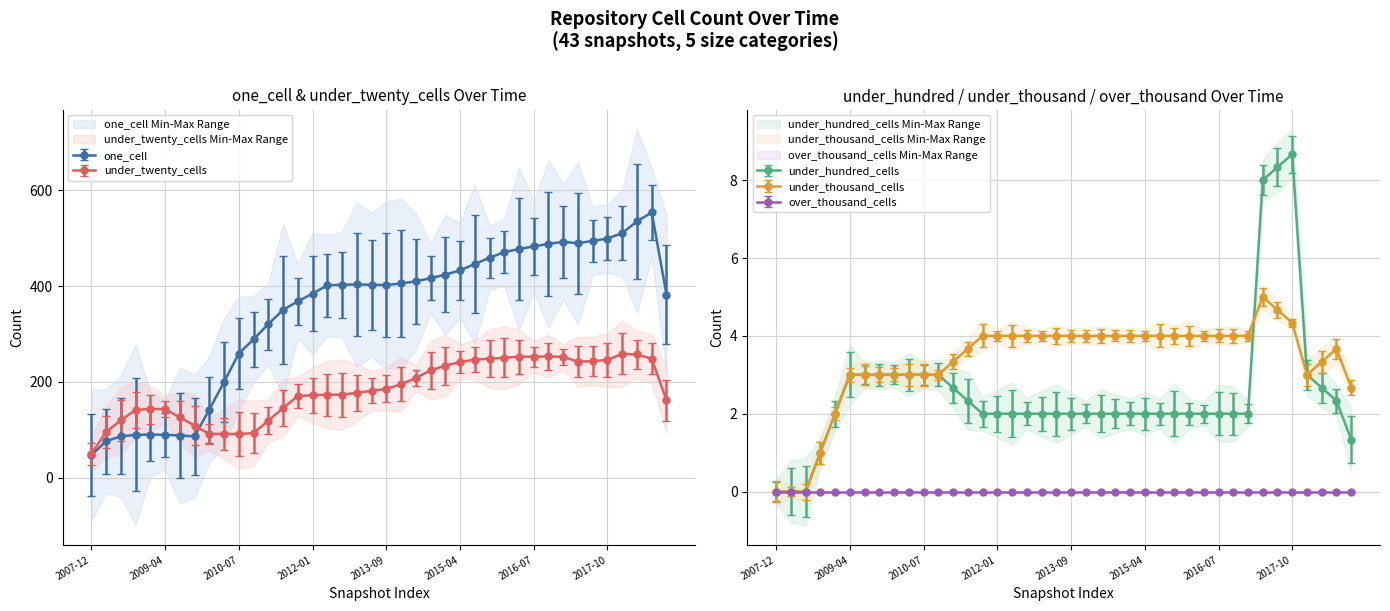

Between 2016-10-07 and 2015-01-19, which is larger?

2016-10-07